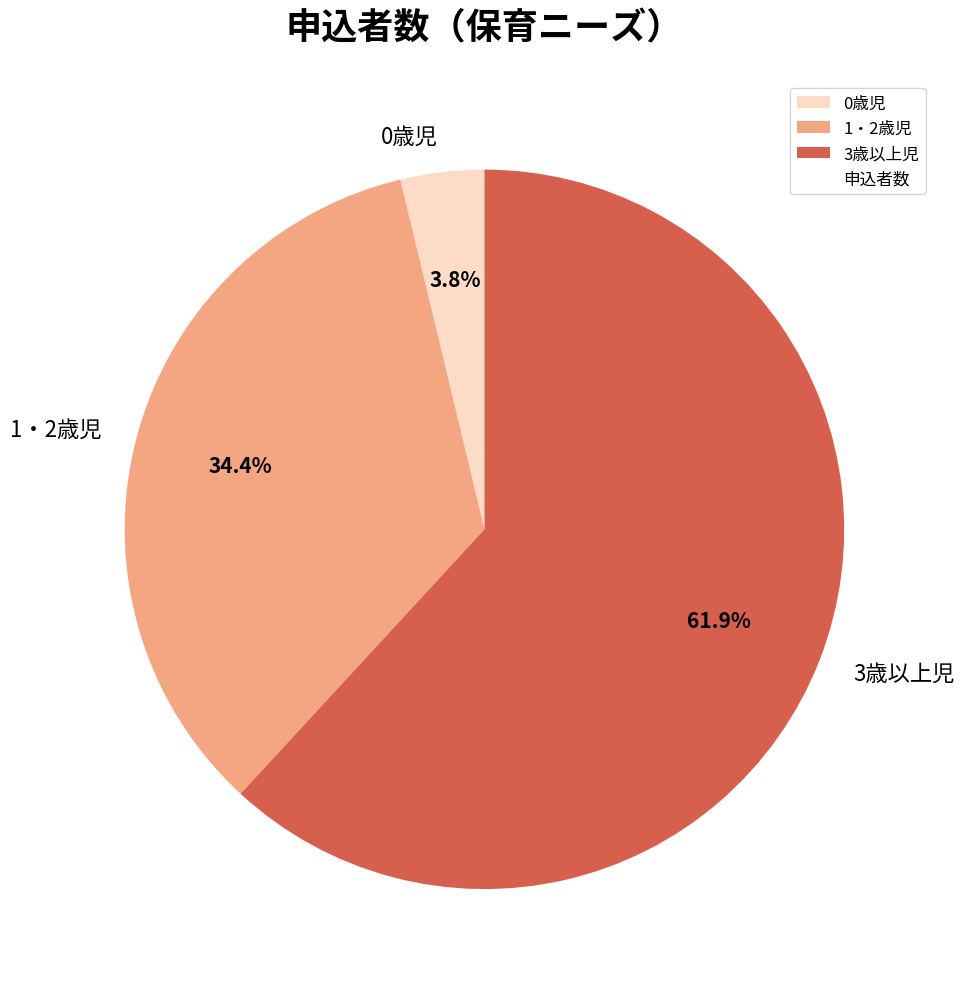

To the nearest percent, what is the combined percentage of 3歳以上児 and 0歳児?

66%